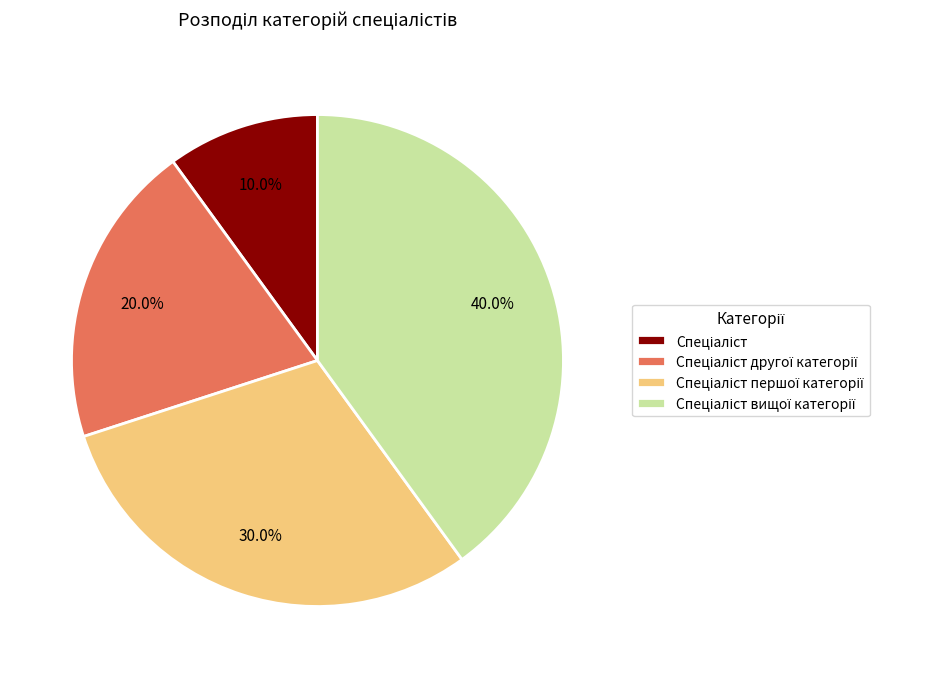

Is there any slice that represents more than half of the pie?

No